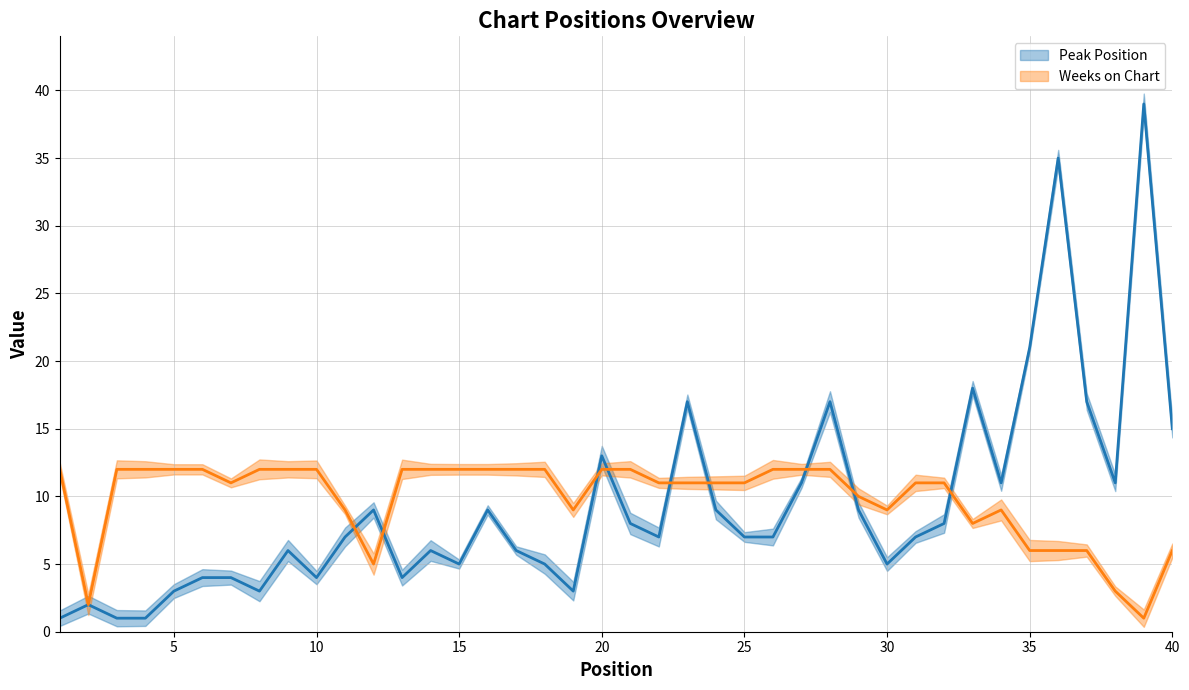

Count the number of data series in this chart.

2